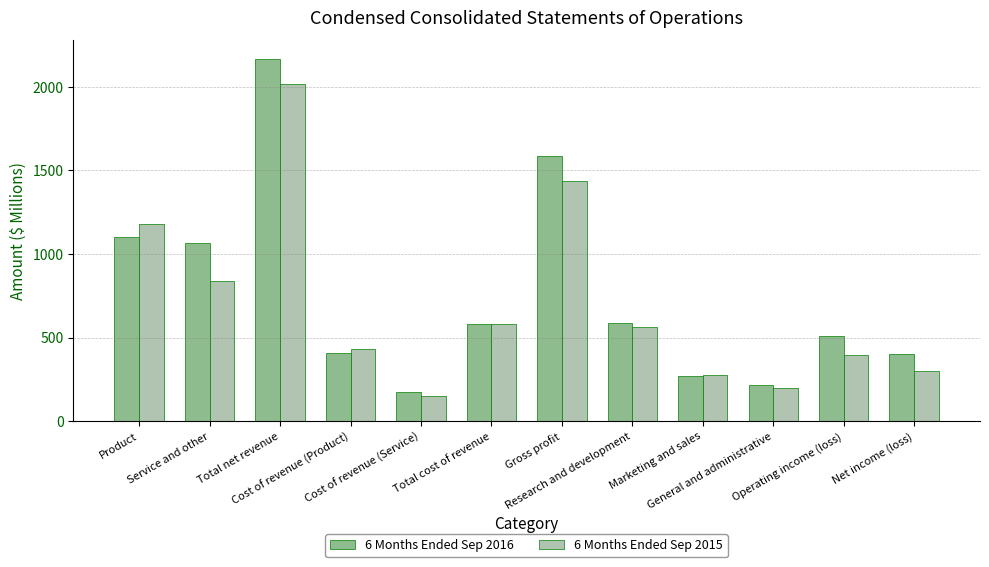

What is the minimum value shown in the chart?

153